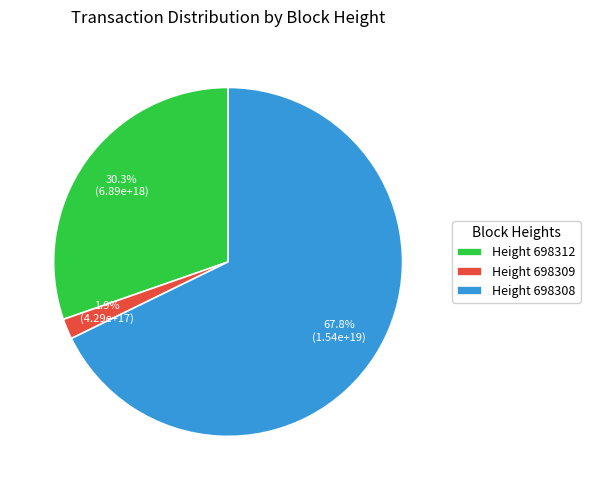

Between Height 698309 and Height 698308, which is larger?

Height 698308